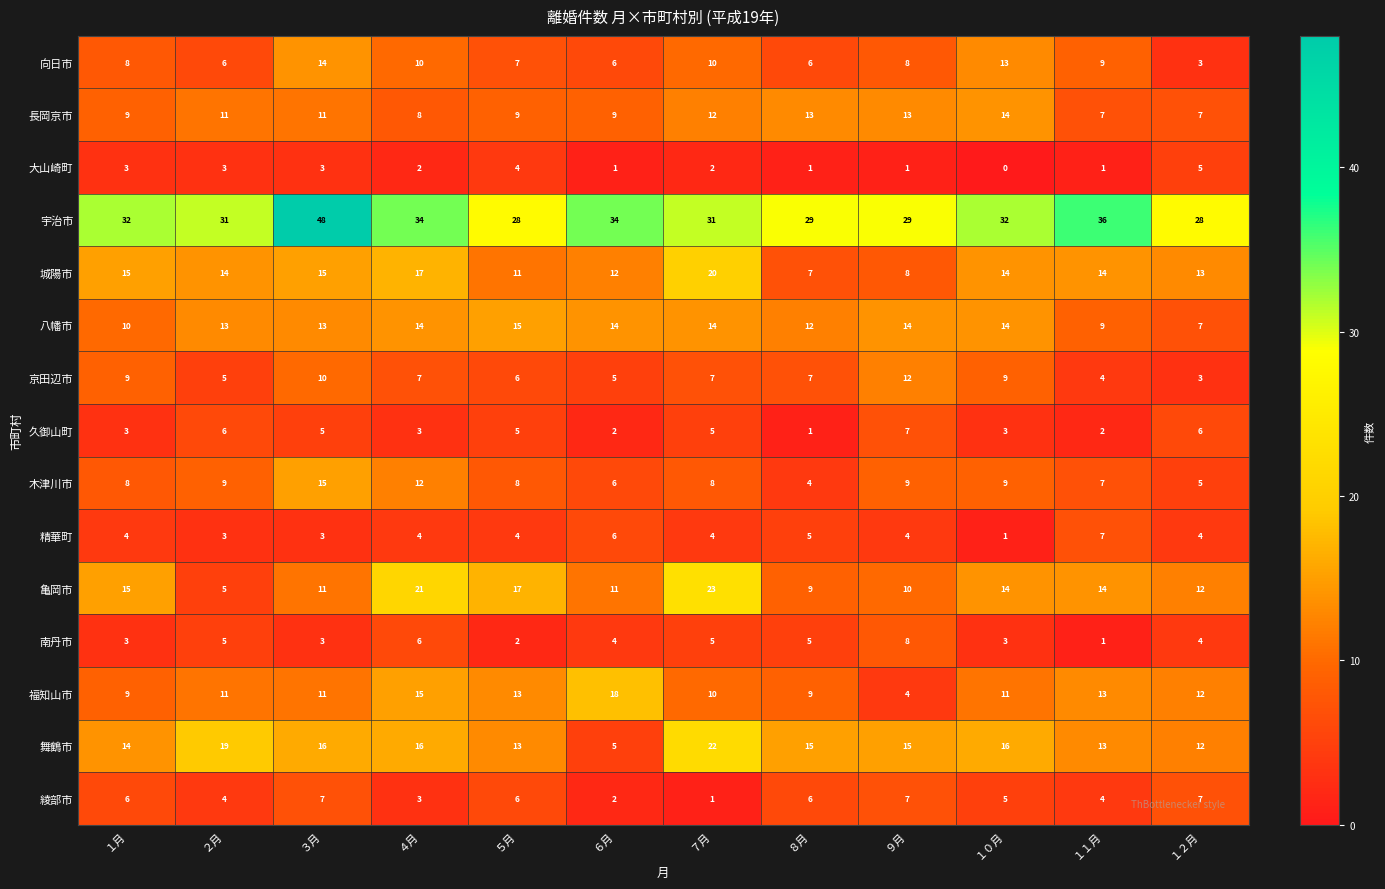

What is the total value across all series at ９月?

149